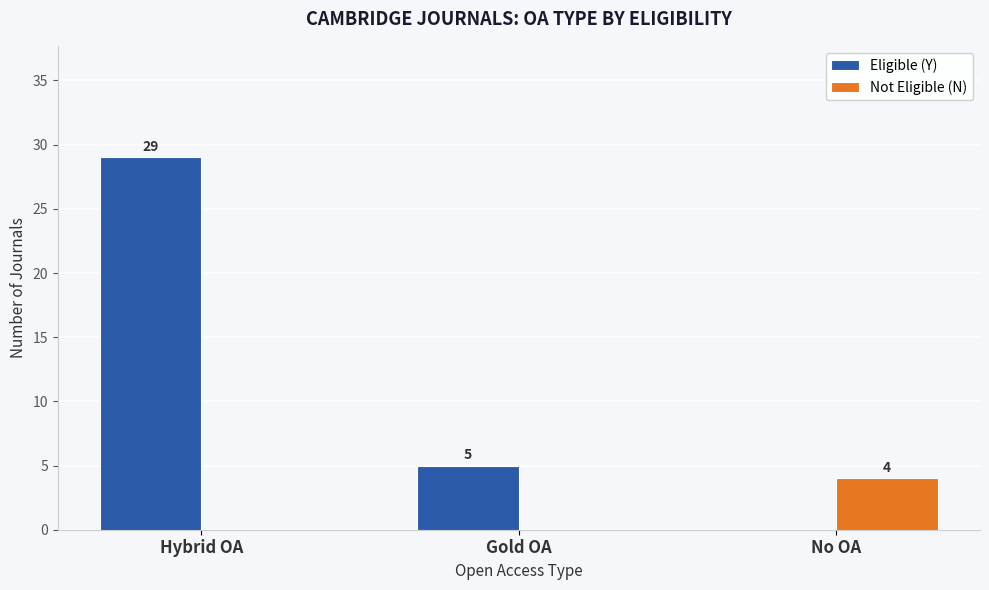

The Eligible (Y) series shows 5 at Gold OA. True or false?

True